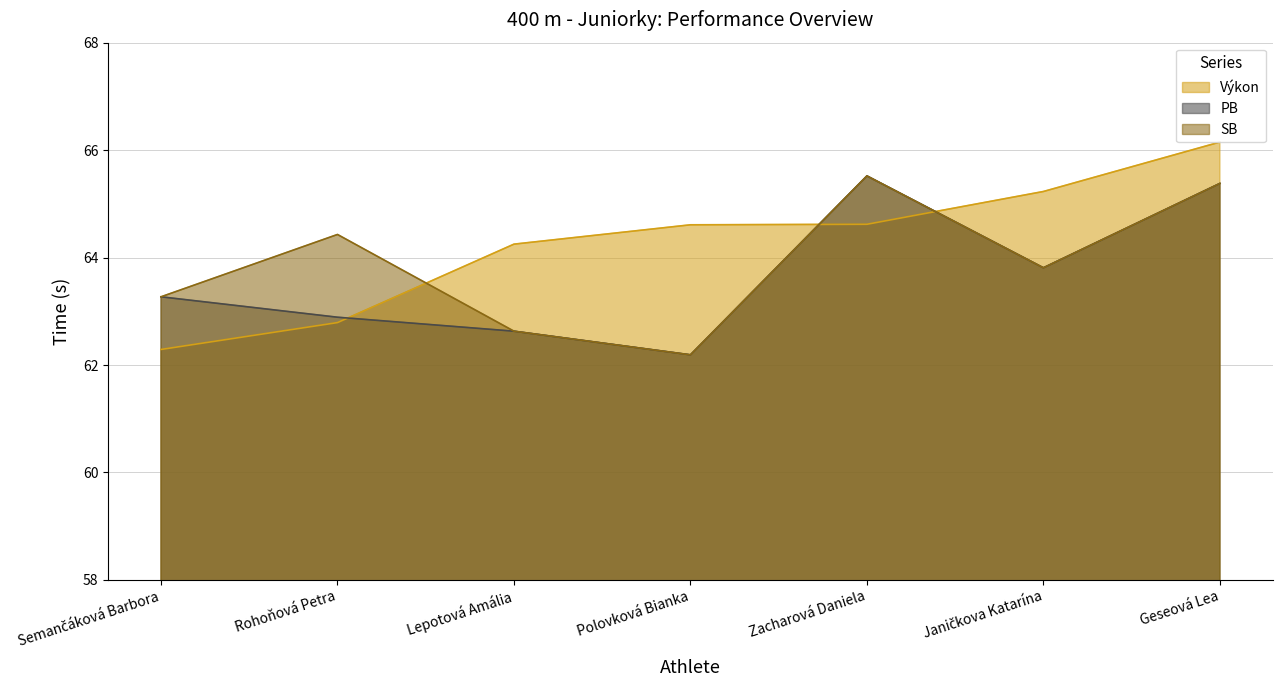

Is it true that SB equals 62.2 at Polovková Bianka?

True